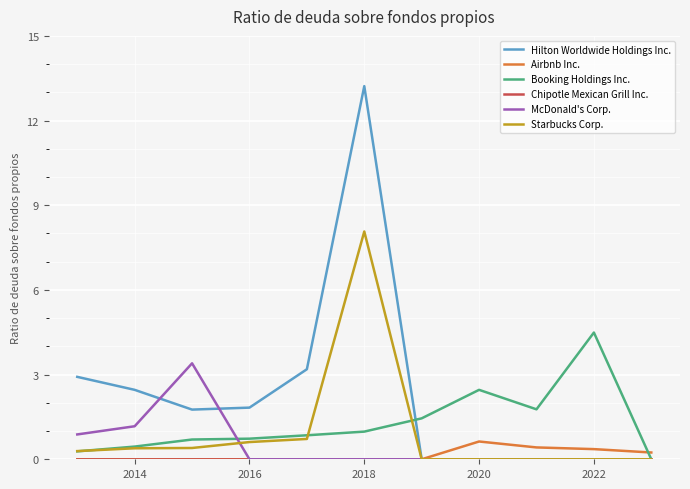

How many values in the Booking Holdings Inc. series exceed 0?

10